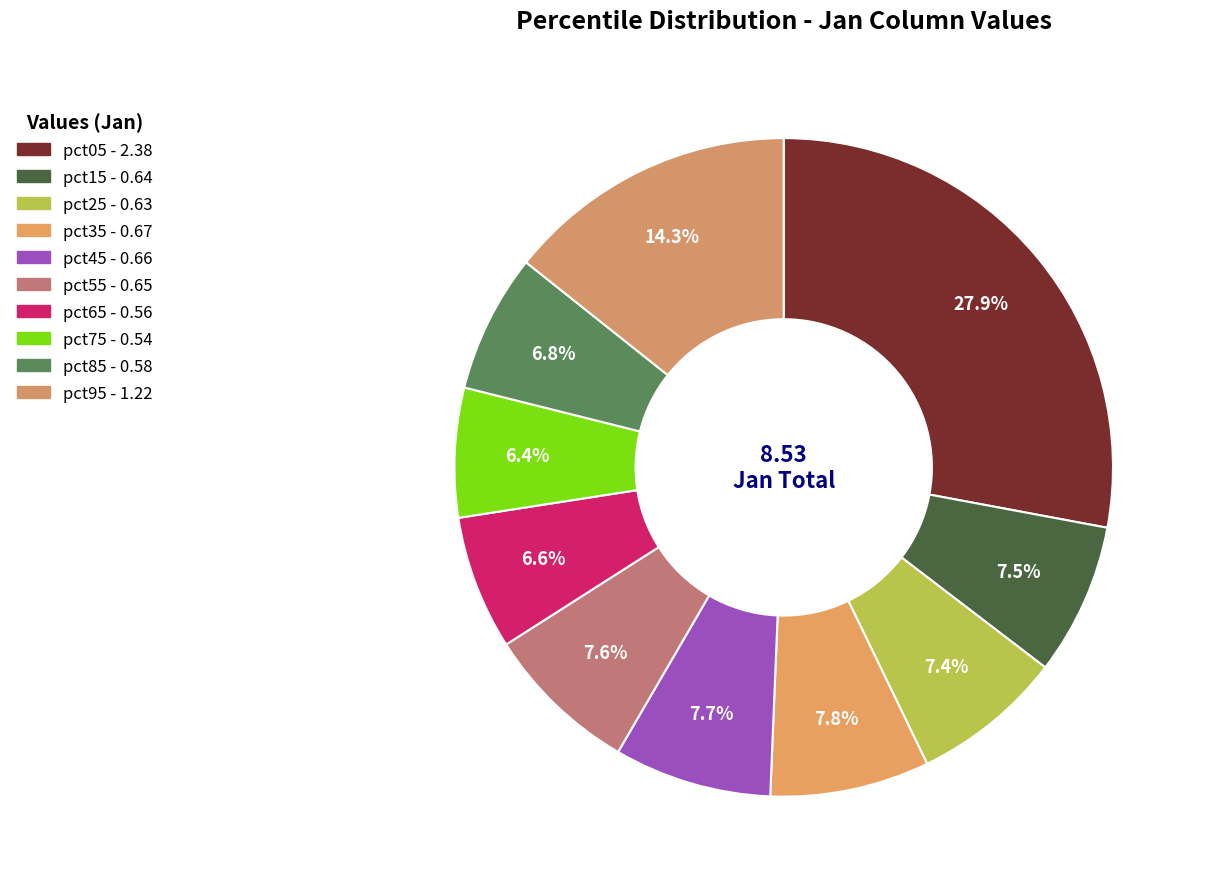

To the nearest percent, what is the difference between the largest and smallest slice percentages?

22%